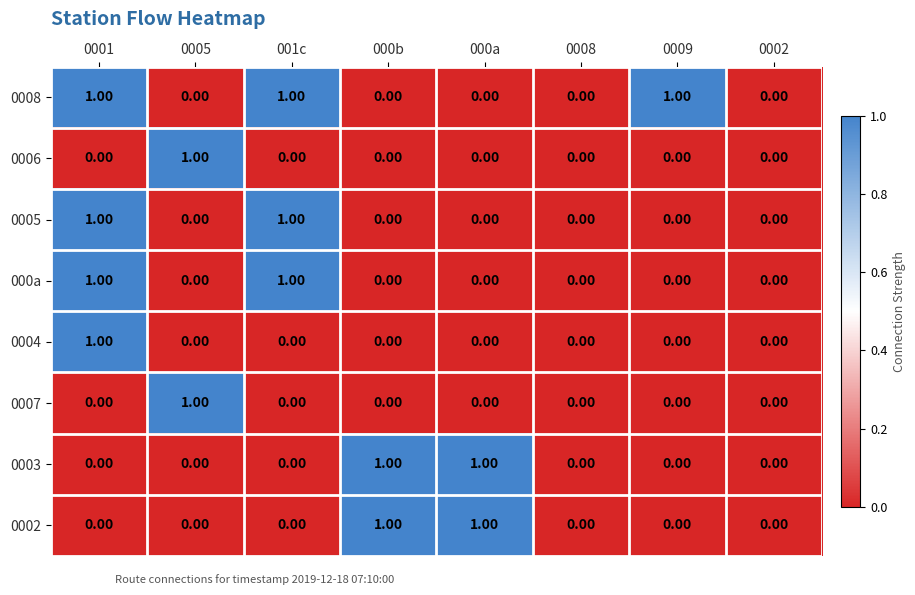

What is the total value across all series at 0001?

4